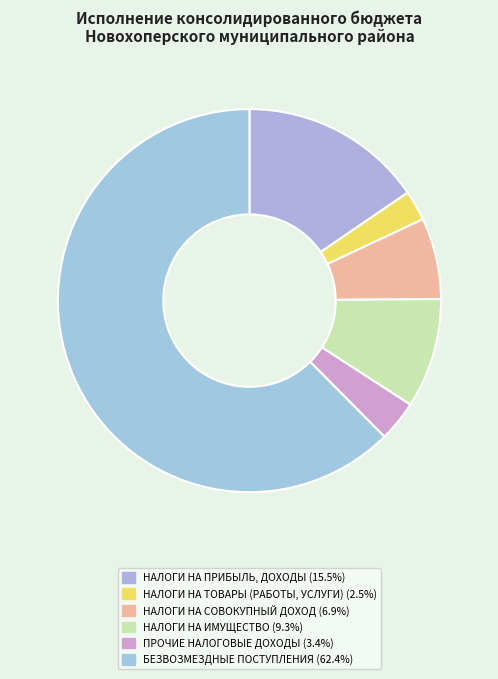

How many slices are in this pie chart?

6